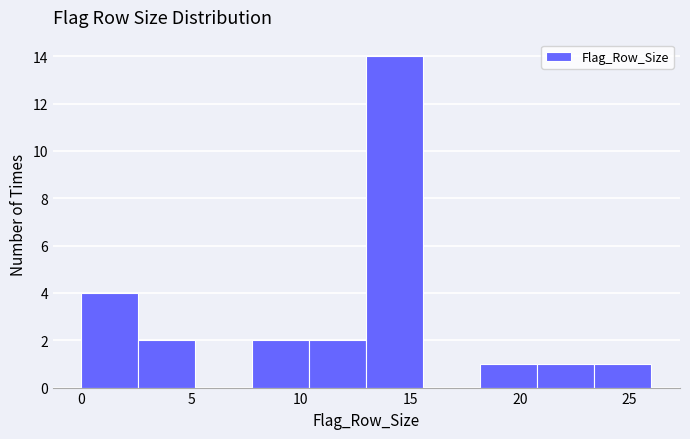

Reading left to right, list every bar in this chart as the range it spans on the x-axis followed by its height. Neither the bar edges nor the heights are printed on the chart, so give them approximately, as read against the axes.

0.0 to 2.6: 4
2.6 to 5.2: 2
5.2 to 7.8: 0
7.8 to 10.4: 2
10.4 to 13.0: 2
13.0 to 15.6: 14
15.6 to 18.2: 0
18.2 to 20.8: 1
20.8 to 23.4: 1
23.4 to 26.0: 1